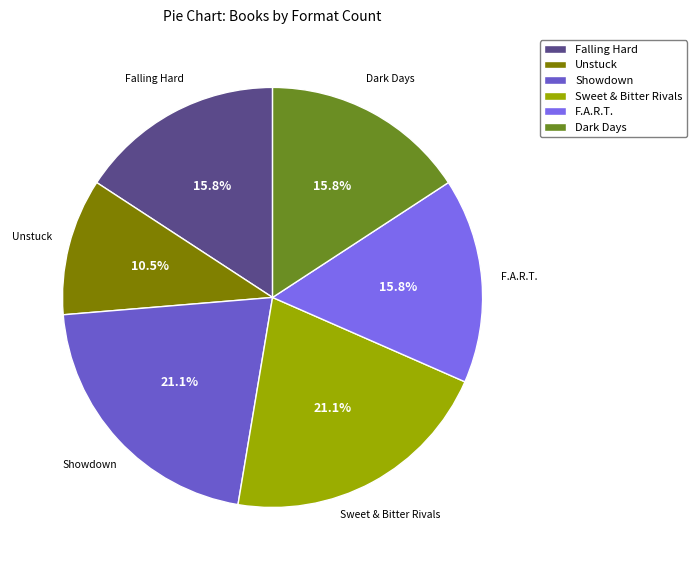

What is the ratio of the value at Unstuck to the value at Falling Hard?

0.7